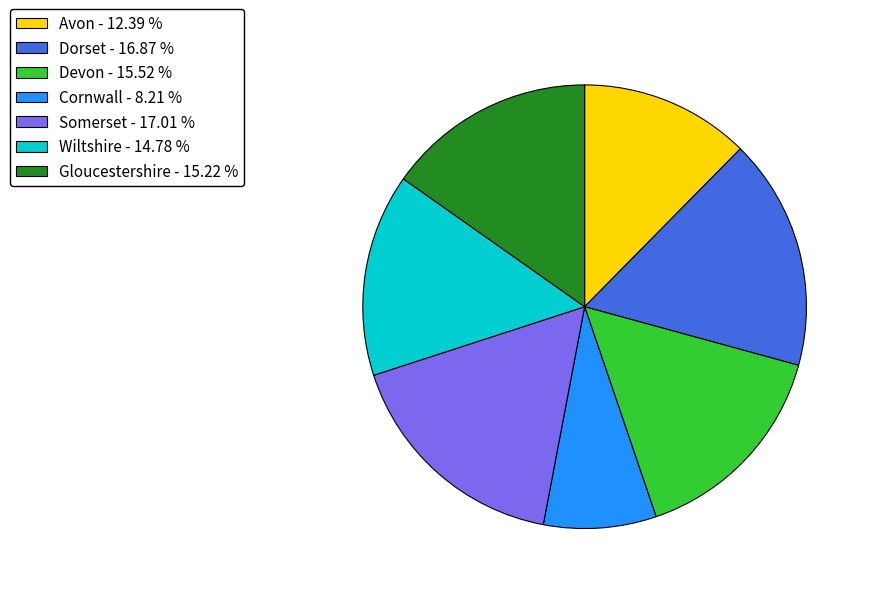

Do Dorset - 16.87 % and Gloucestershire - 15.22 % together represent more than half of the pie?

No